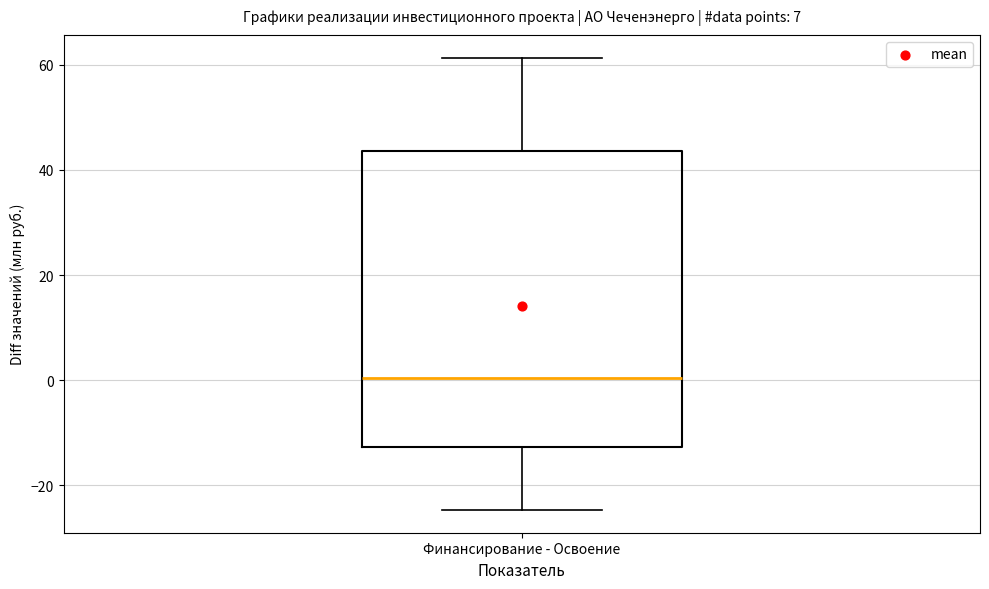

Transcribe this box plot: give where the median line is, the range the box spans, and where the two whiskers end, as read against the y-axis. The values are not printed on the chart, so give them approximately, as read against the axis.

median 0, box -12 to 44, whiskers -24 to 62